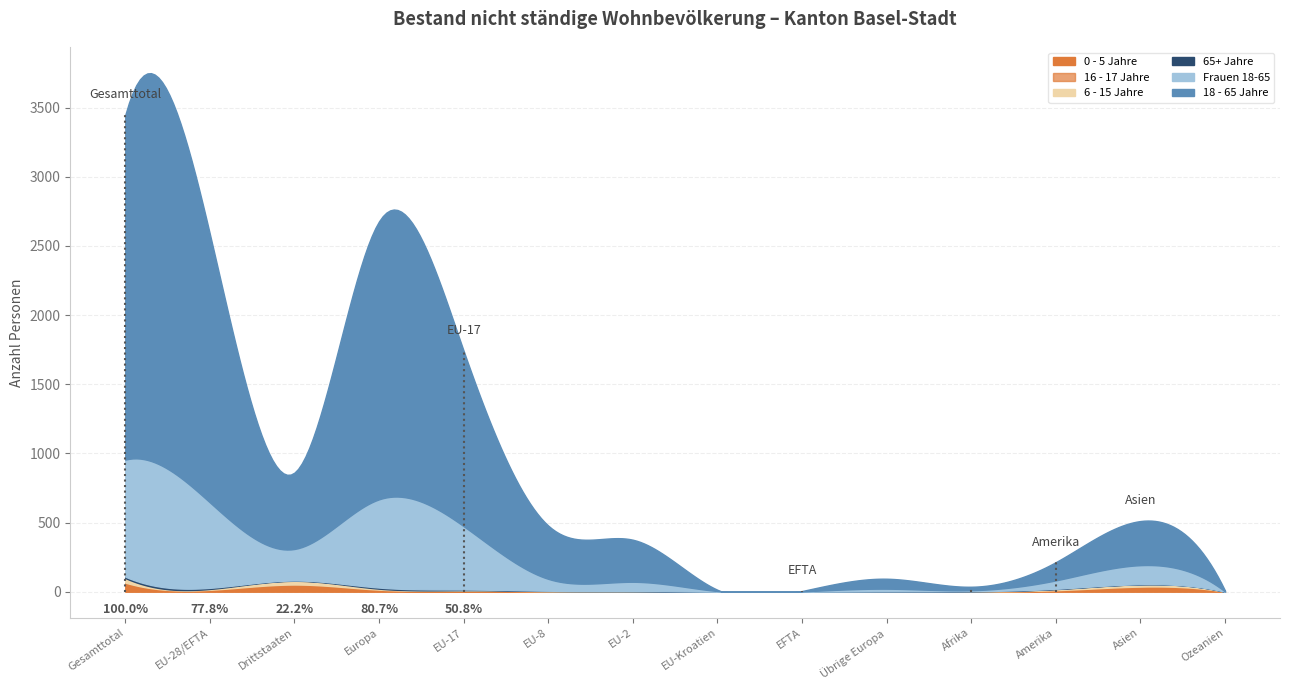

What is the sum of the 0 - 5 Jahre values at Gesamttotal and Afrika?

66